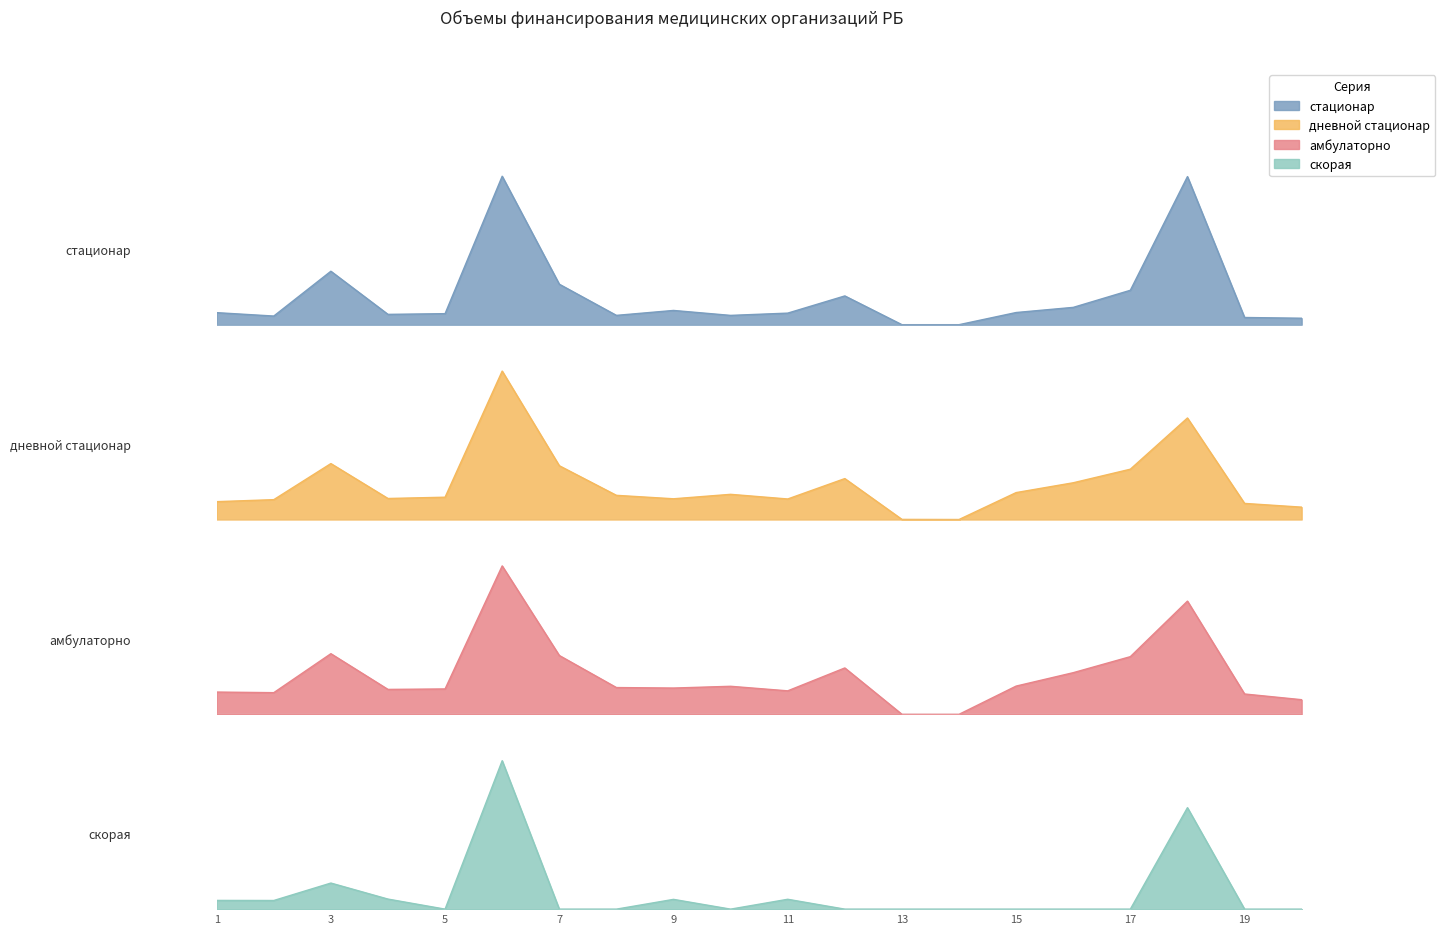

Reading left to right, what are all the values shown in this chart?

стационар: 1=43139342	2=30951190	3=191668168	4=36981131	5=39542388	6=532319031	7=145172680	8=33408663	9=51048453	10=33332424	11=41442854	12=103121225	13=0	14=0	15=43613644	16=62071280	17=123391015	18=531022440	19=25798040	20=23164052
дневной стационар: 1=9868531	2=10972955	3=30929418	4=11621023	5=12330951	6=82093515	7=29746106	8=13365737	9=11461716	10=13919658	11=11349306	12=22632273	13=62450	14=0	15=14886692	16=20318084	17=27821877	18=56147478	19=8894427	20=6831806
амбулаторно: 1=97231803	2=94569978	3=264819742	4=108810485	5=110847186	6=648311087	7=257017946	8=116921734	9=114775102	10=122437026	11=102564782	12=202561317	13=71714	14=0	15=123337436	16=181897279	17=251886052	18=494382003	19=88814339	20=63880935
скорая: 1=15791186	2=15653004	3=47222836	4=18210245	5=0	6=268747608	7=0	8=0	9=17688231	10=0	11=17864250	12=0	13=0	14=0	15=0	16=0	17=0	18=183725509	19=0	20=0